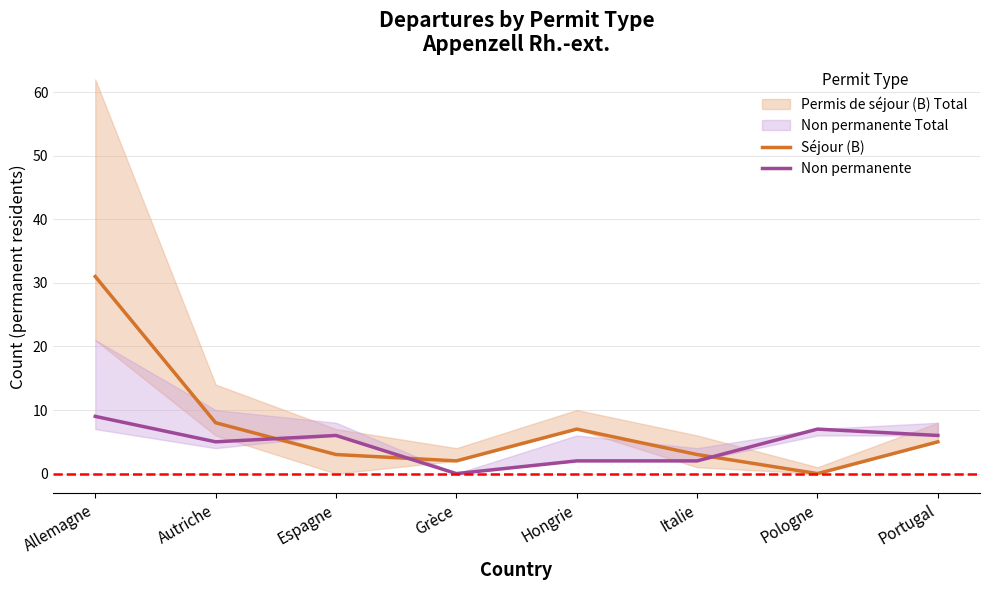

What is the value of the Non permanente point at the 5th from the left?

2